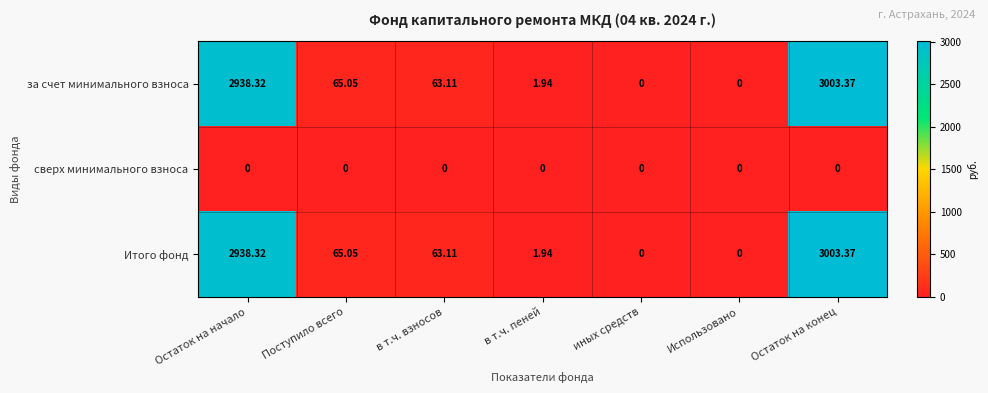

Is the value of сверх минимального взноса at в т.ч. взносов greater than the value of Итого фонд at Остаток на конец?

No